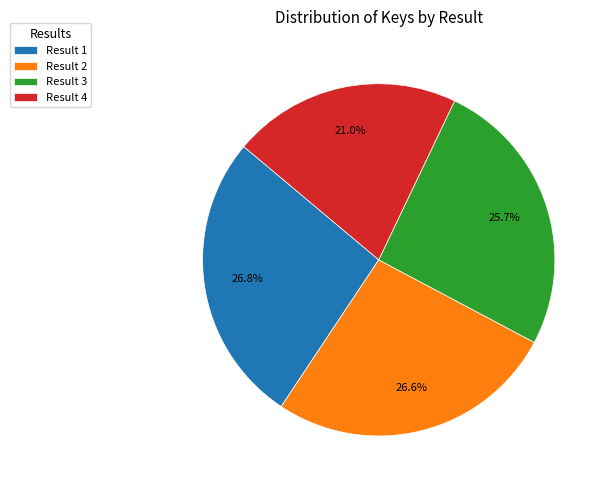

Is there a majority slice in this chart?

No